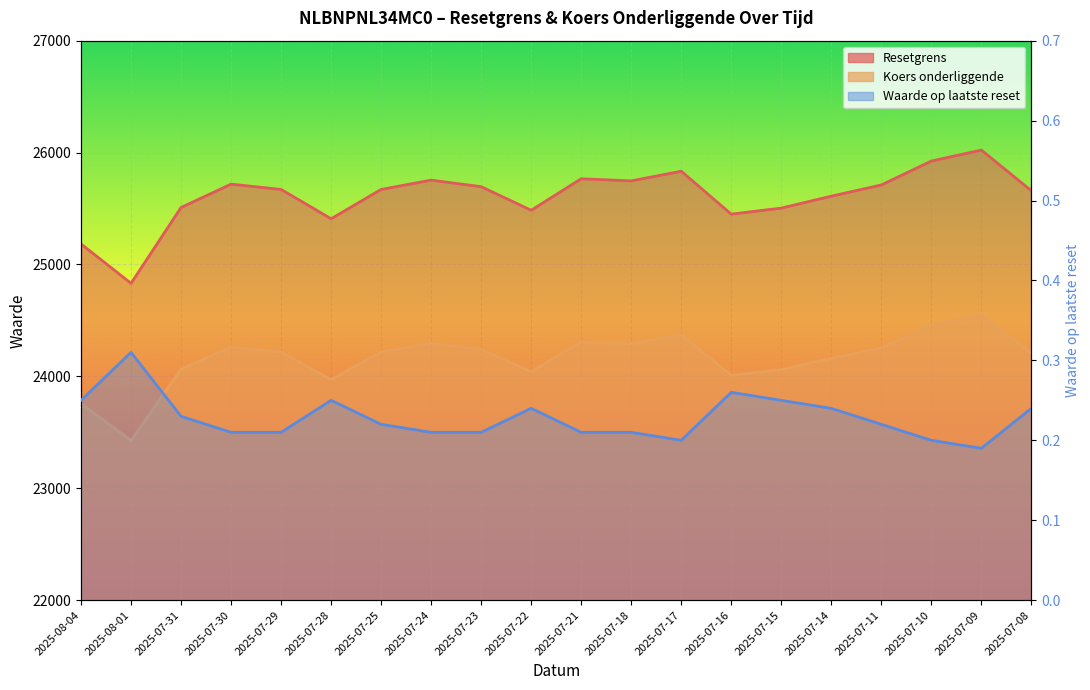

What position from the right is 2025-08-04?

20